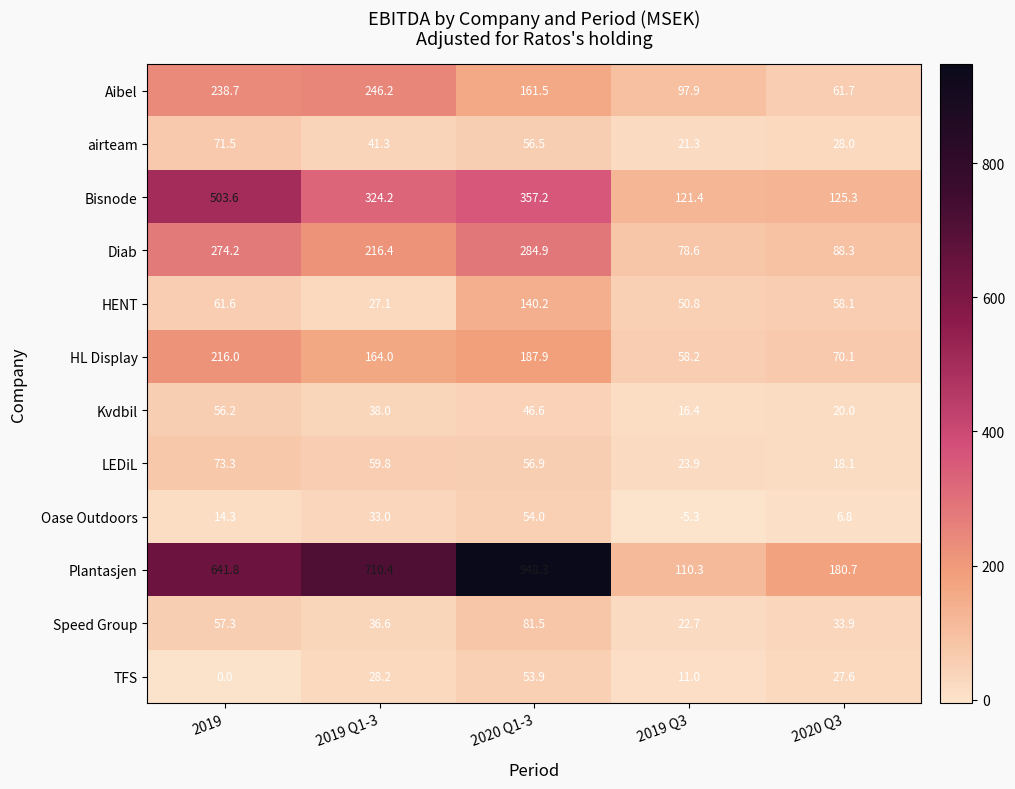

Rank the series at 2020 Q3 from lowest to highest value.

Oase Outdoors, LEDiL, Kvdbil, TFS, airteam, Speed Group, HENT, Aibel, HL Display, Diab, Bisnode, Plantasjen